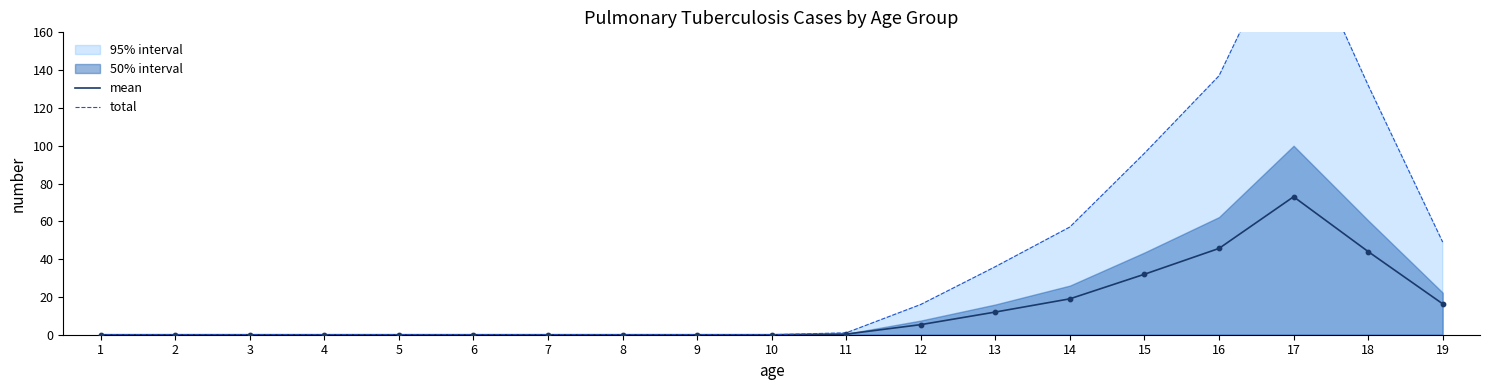

Which series has the largest total across all categories?

total